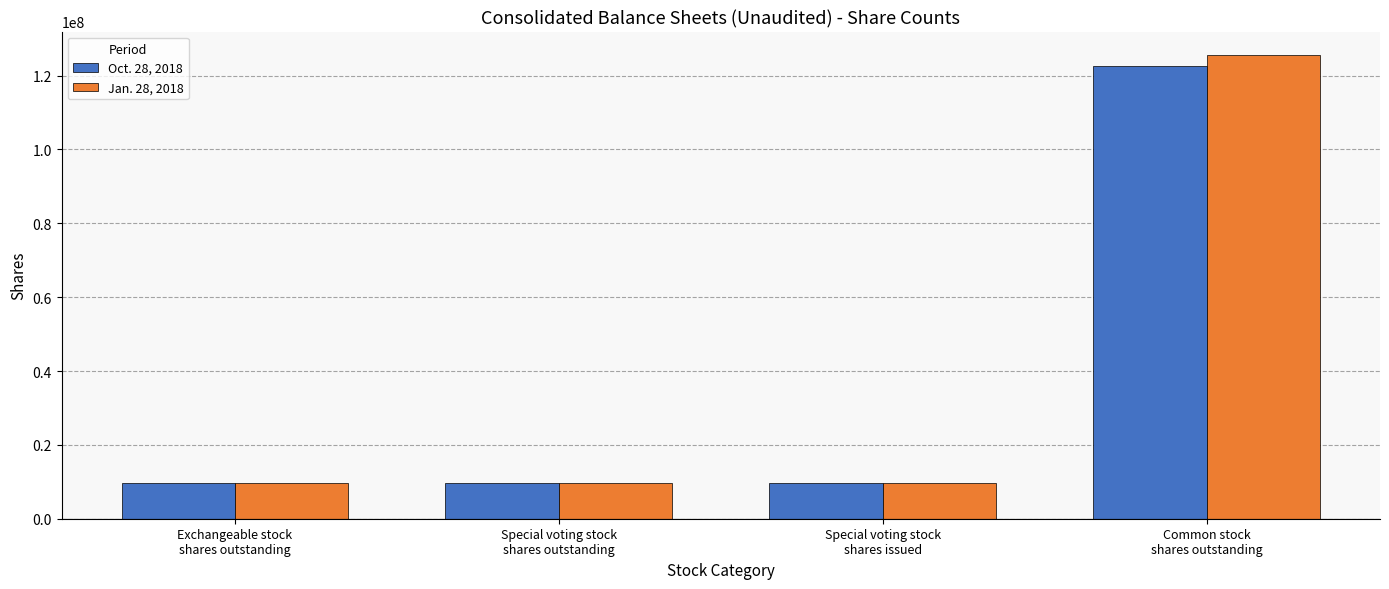

List the series in order of their peak value, lowest first.

Oct. 28, 2018, Jan. 28, 2018